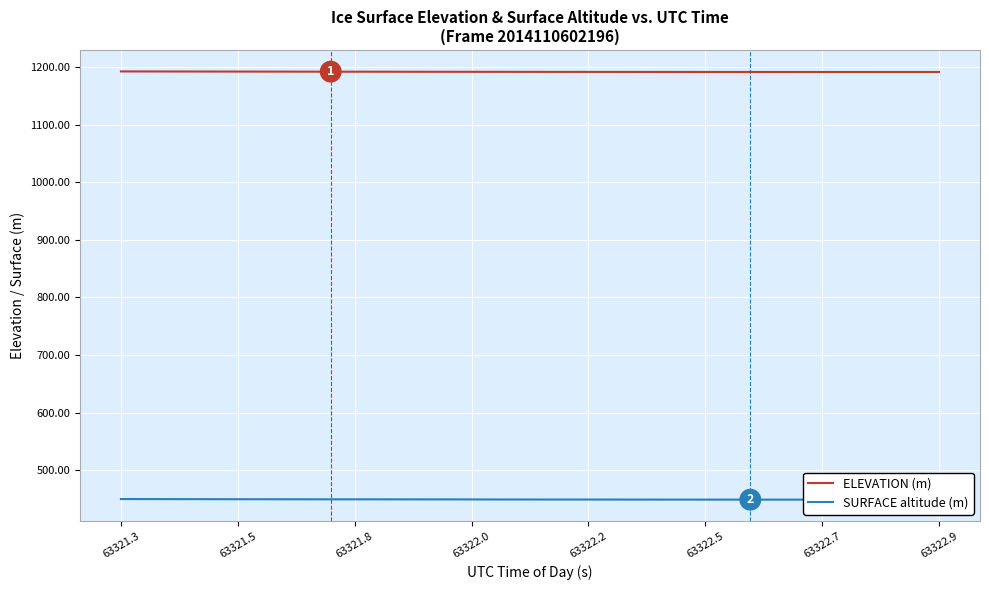

True or false: ELEVATION (m) and SURFACE altitude (m) intersect in this chart.

False